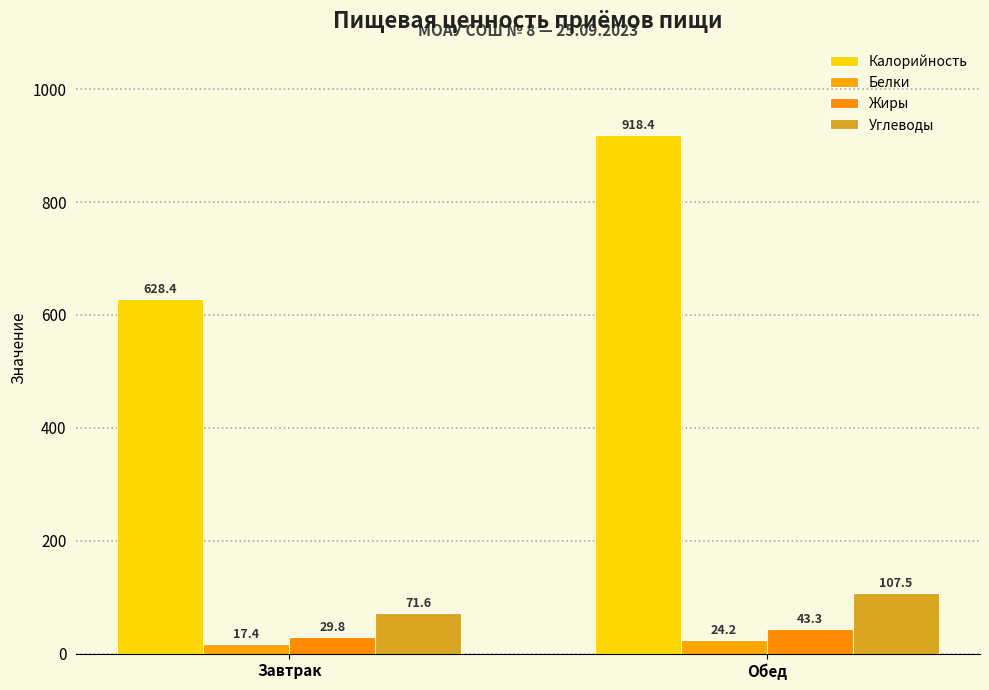

How many groups of bars are there?

2